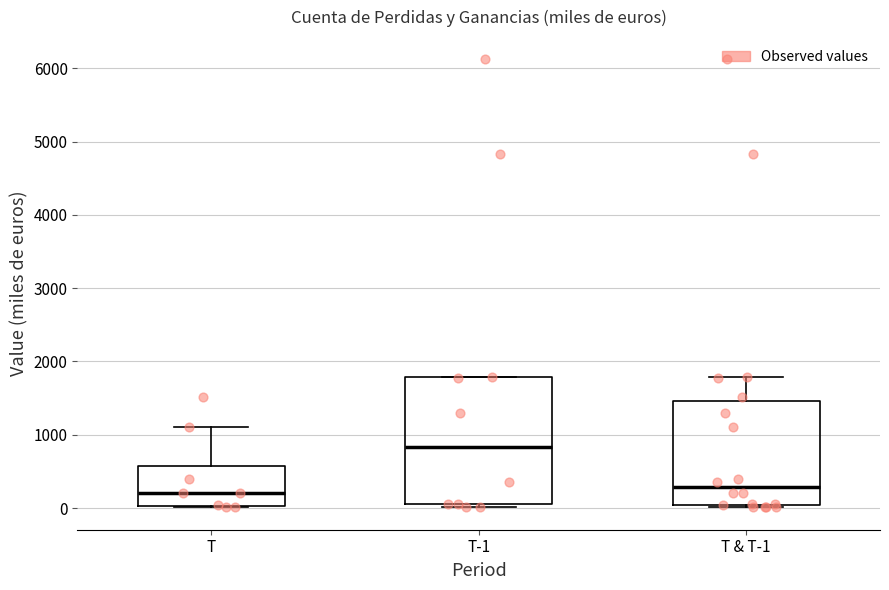

Reading left to right, transcribe this box plot: for each box, give where its median line is, the range the box spans, and where its two whiskers end, as read against the y-axis. The values are not printed on the chart, so give them approximately, as read against the axis.

T: median 200, box 0 to 600, whiskers 0 to 1100
T-1: median 800, box 100 to 1800, whiskers 0 to 1800
T & T-1: median 300, box 0 to 1500, whiskers 0 (just below the box's lower edge) to 1800